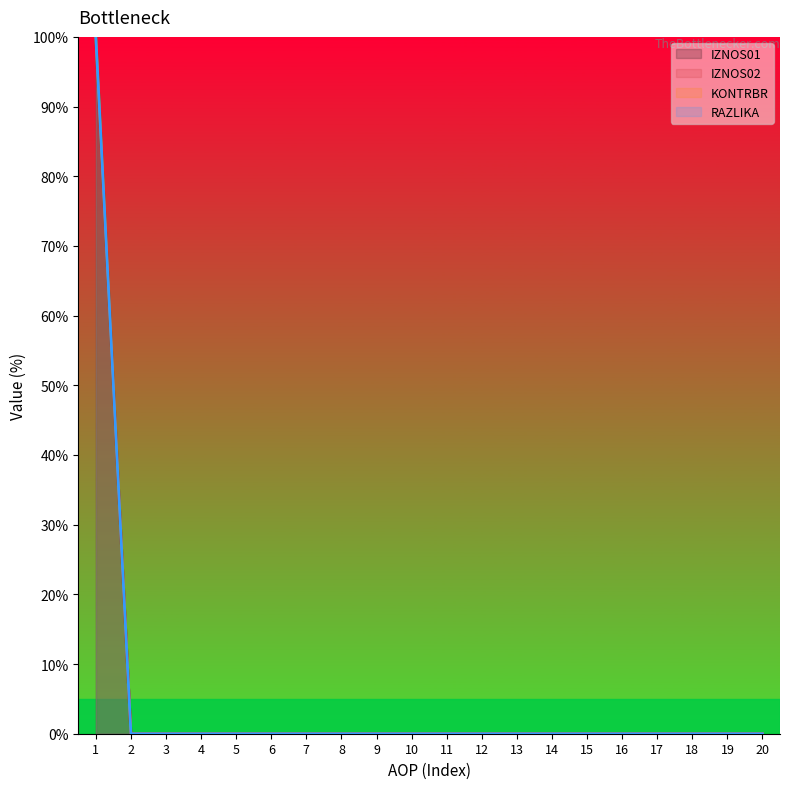

How many lines are shown in the chart?

4